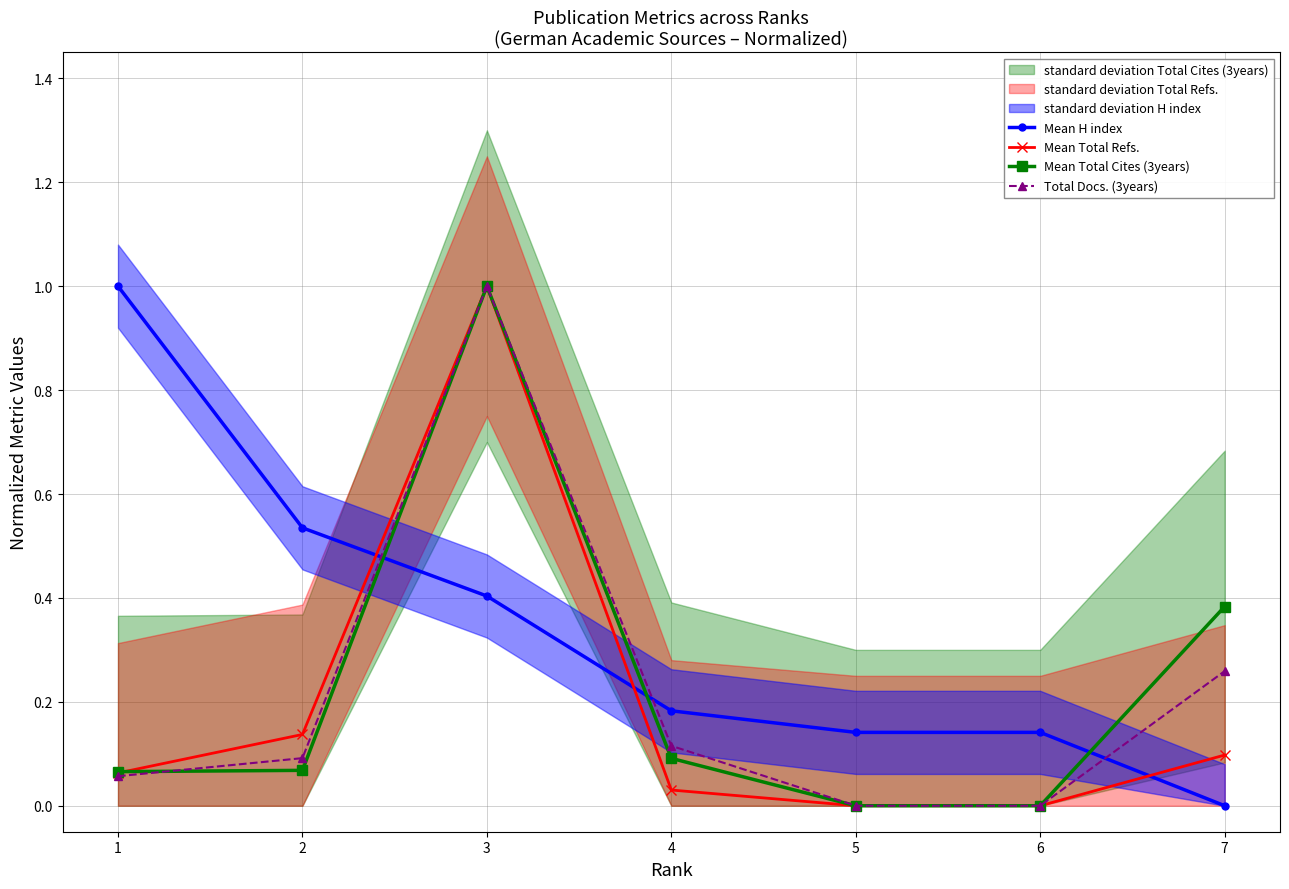

Which has a higher value, 7 or 4?

4